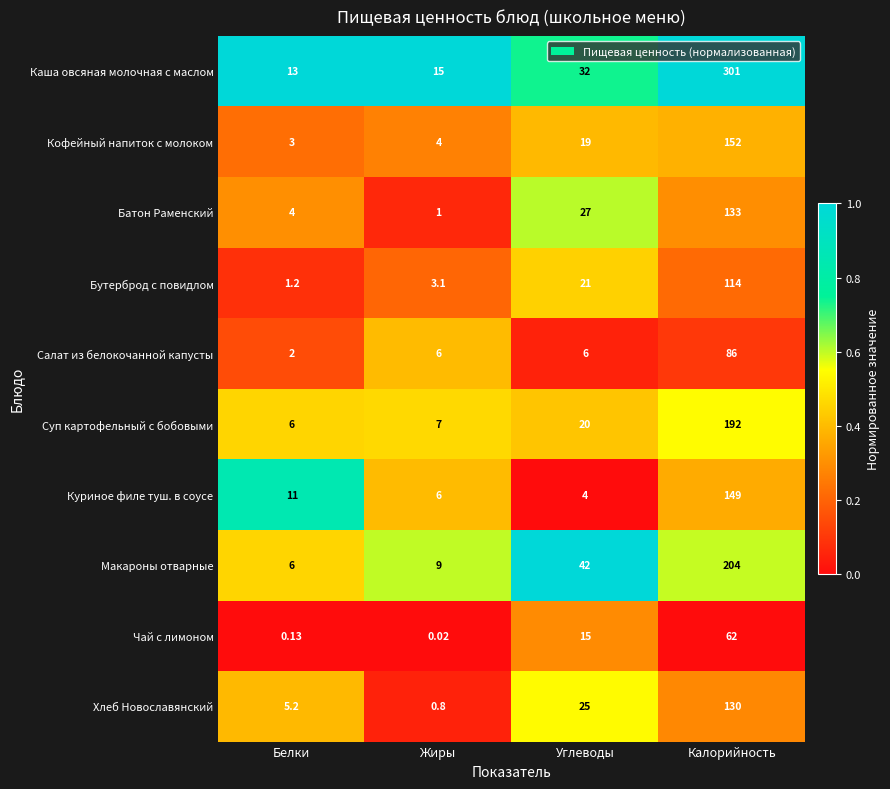

At which category is the sum across all series the highest?

Калорийность